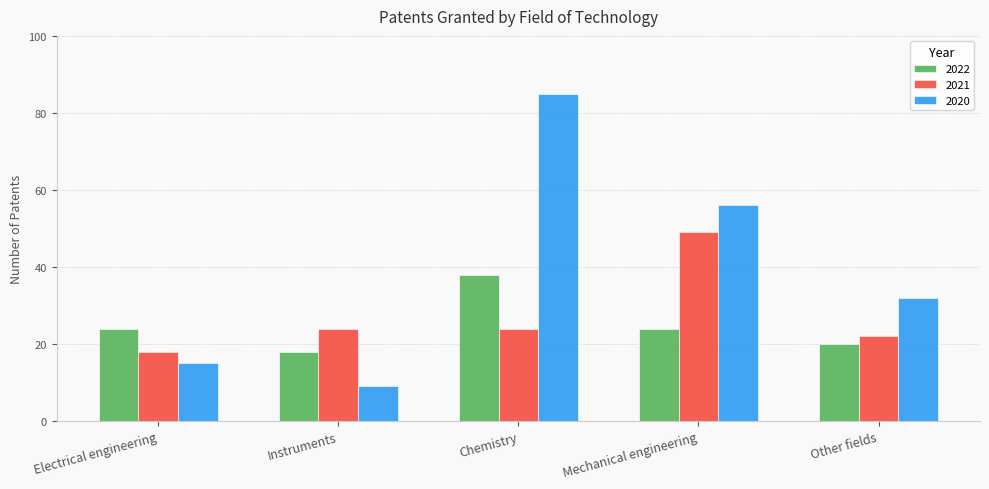

Which label corresponds to the largest value in the chart?

Chemistry